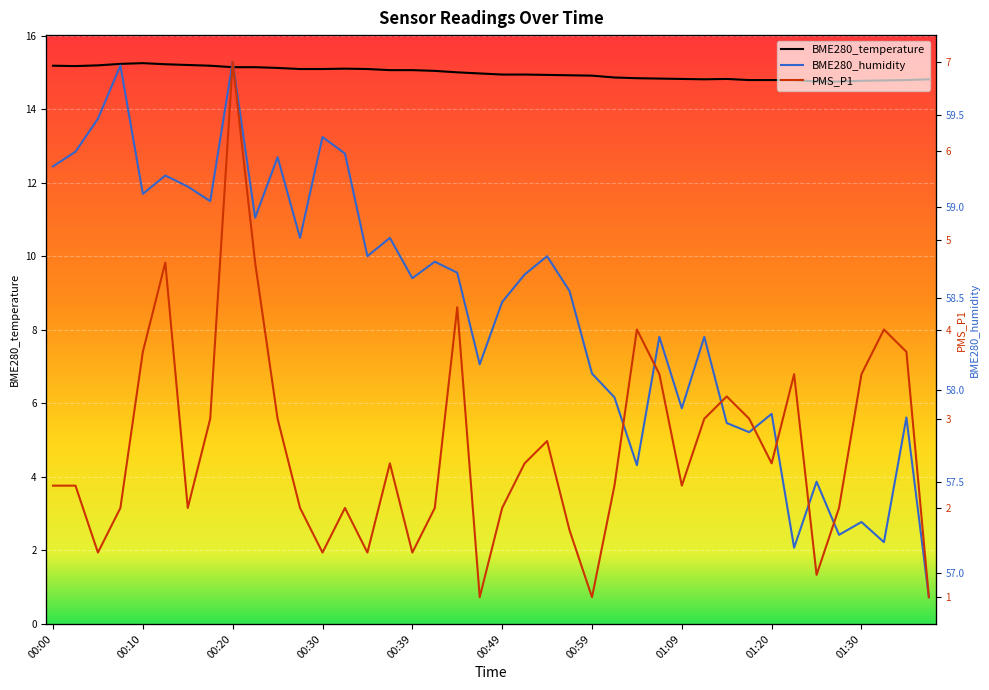

What is the difference between the maximum and minimum values in the BME280_temperature series?

0.5